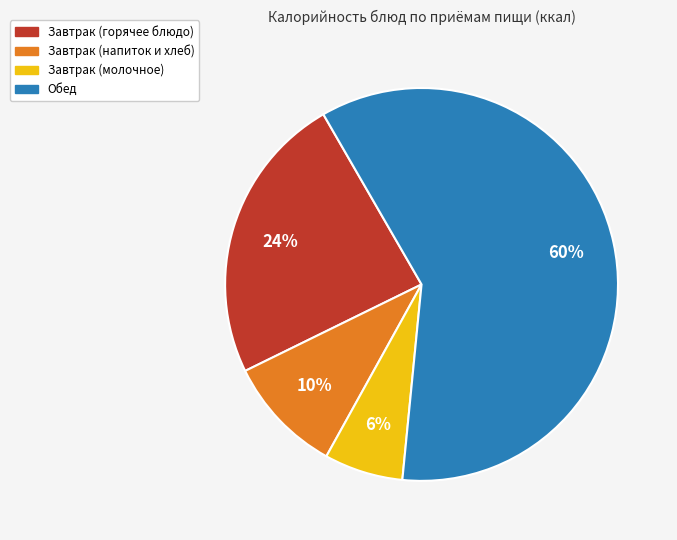

To the nearest percent, what is the average slice percentage?

25%